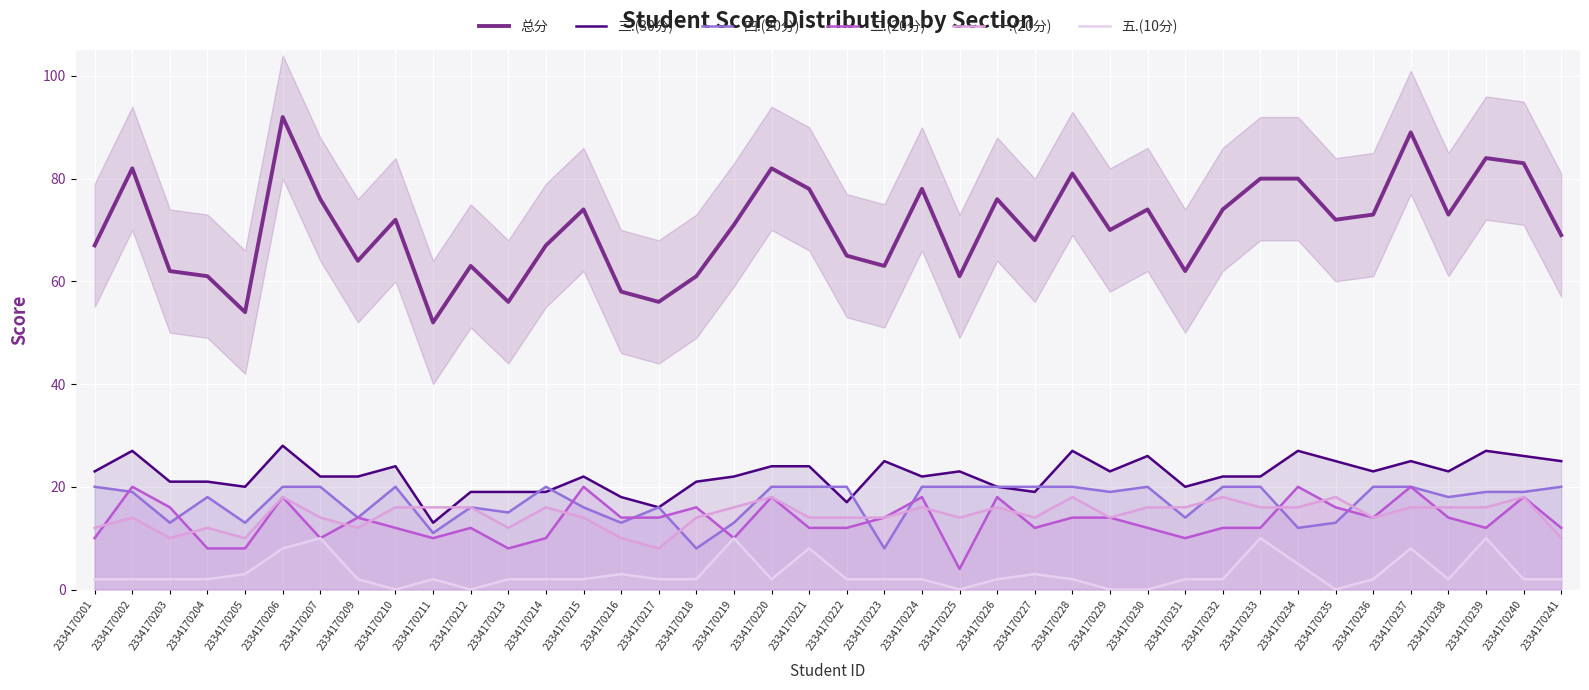

Reading left to right, list all the values displayed in this chart.

总分: 2334170201=67	2334170202=82	2334170203=62	2334170204=61	2334170205=54	2334170206=92	2334170207=76	2334170209=64	2334170210=72	2334170211=52	2334170212=63	2334170213=56	2334170214=67	2334170215=74	2334170216=58	2334170217=56	2334170218=61	2334170219=71	2334170220=82	2334170221=78	2334170222=65	2334170223=63	2334170224=78	2334170225=61	2334170226=76	2334170227=68	2334170228=81	2334170229=70	2334170230=74	2334170231=62	2334170232=74	2334170233=80	2334170234=80	2334170235=72	2334170236=73	2334170237=89	2334170238=73	2334170239=84	2334170240=83	2334170241=69
三.(30分): 2334170201=23	2334170202=27	2334170203=21	2334170204=21	2334170205=20	2334170206=28	2334170207=22	2334170209=22	2334170210=24	2334170211=13	2334170212=19	2334170213=19	2334170214=19	2334170215=22	2334170216=18	2334170217=16	2334170218=21	2334170219=22	2334170220=24	2334170221=24	2334170222=17	2334170223=25	2334170224=22	2334170225=23	2334170226=20	2334170227=19	2334170228=27	2334170229=23	2334170230=26	2334170231=20	2334170232=22	2334170233=22	2334170234=27	2334170235=25	2334170236=23	2334170237=25	2334170238=23	2334170239=27	2334170240=26	2334170241=25
四.(20分): 2334170201=20	2334170202=19	2334170203=13	2334170204=18	2334170205=13	2334170206=20	2334170207=20	2334170209=14	2334170210=20	2334170211=11	2334170212=16	2334170213=15	2334170214=20	2334170215=16	2334170216=13	2334170217=16	2334170218=8	2334170219=13	2334170220=20	2334170221=20	2334170222=20	2334170223=8	2334170224=20	2334170225=20	2334170226=20	2334170227=20	2334170228=20	2334170229=19	2334170230=20	2334170231=14	2334170232=20	2334170233=20	2334170234=12	2334170235=13	2334170236=20	2334170237=20	2334170238=18	2334170239=19	2334170240=19	2334170241=20
二.(20分): 2334170201=10	2334170202=20	2334170203=16	2334170204=8	2334170205=8	2334170206=18	2334170207=10	2334170209=14	2334170210=12	2334170211=10	2334170212=12	2334170213=8	2334170214=10	2334170215=20	2334170216=14	2334170217=14	2334170218=16	2334170219=10	2334170220=18	2334170221=12	2334170222=12	2334170223=14	2334170224=18	2334170225=4	2334170226=18	2334170227=12	2334170228=14	2334170229=14	2334170230=12	2334170231=10	2334170232=12	2334170233=12	2334170234=20	2334170235=16	2334170236=14	2334170237=20	2334170238=14	2334170239=12	2334170240=18	2334170241=12
一.(20分): 2334170201=12	2334170202=14	2334170203=10	2334170204=12	2334170205=10	2334170206=18	2334170207=14	2334170209=12	2334170210=16	2334170211=16	2334170212=16	2334170213=12	2334170214=16	2334170215=14	2334170216=10	2334170217=8	2334170218=14	2334170219=16	2334170220=18	2334170221=14	2334170222=14	2334170223=14	2334170224=16	2334170225=14	2334170226=16	2334170227=14	2334170228=18	2334170229=14	2334170230=16	2334170231=16	2334170232=18	2334170233=16	2334170234=16	2334170235=18	2334170236=14	2334170237=16	2334170238=16	2334170239=16	2334170240=18	2334170241=10
五.(10分): 2334170201=2	2334170202=2	2334170203=2	2334170204=2	2334170205=3	2334170206=8	2334170207=10	2334170209=2	2334170210=0	2334170211=2	2334170212=0	2334170213=2	2334170214=2	2334170215=2	2334170216=3	2334170217=2	2334170218=2	2334170219=10	2334170220=2	2334170221=8	2334170222=2	2334170223=2	2334170224=2	2334170225=0	2334170226=2	2334170227=3	2334170228=2	2334170229=0	2334170230=0	2334170231=2	2334170232=2	2334170233=10	2334170234=5	2334170235=0	2334170236=2	2334170237=8	2334170238=2	2334170239=10	2334170240=2	2334170241=2